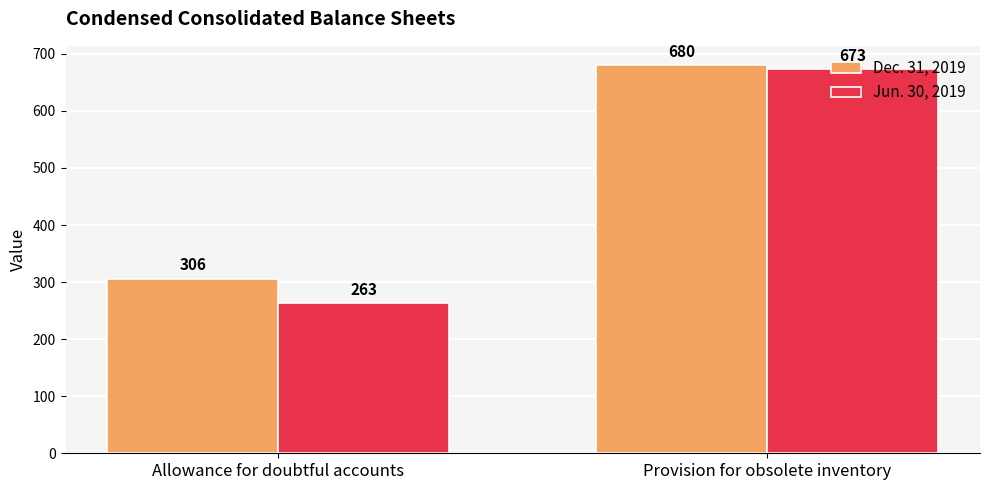

What is the minimum value shown in the chart?

263